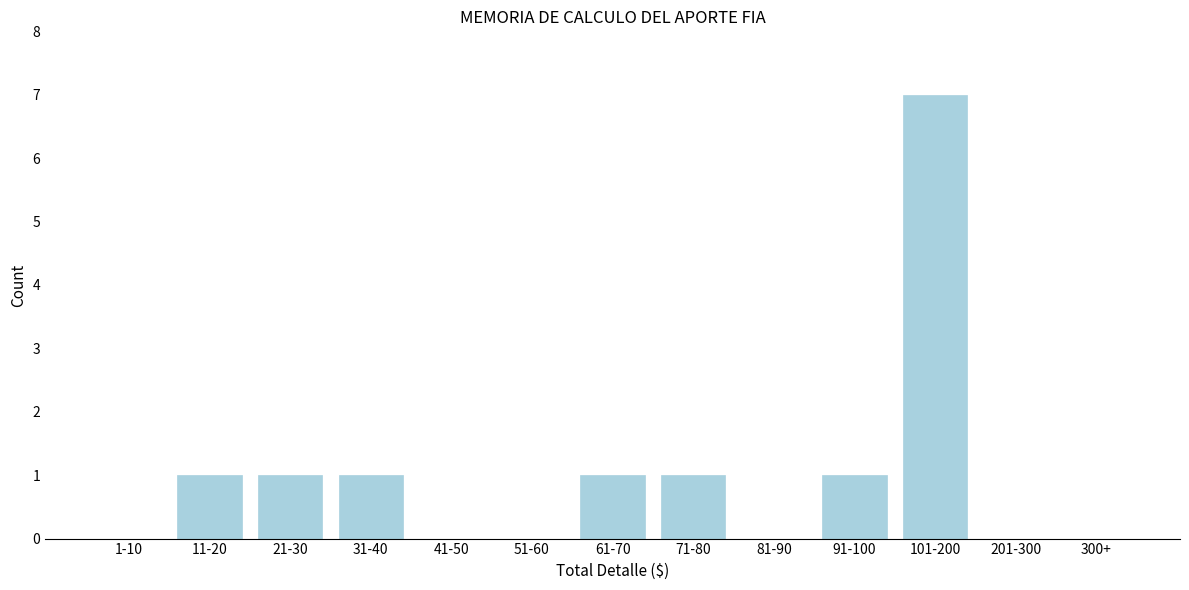

Reading left to right, what are all the values shown in this chart?

1-10=0	11-20=1	21-30=1	31-40=1	41-50=0	51-60=0	61-70=1	71-80=1	81-90=0	91-100=1	101-200=7	201-300=0	300+=0